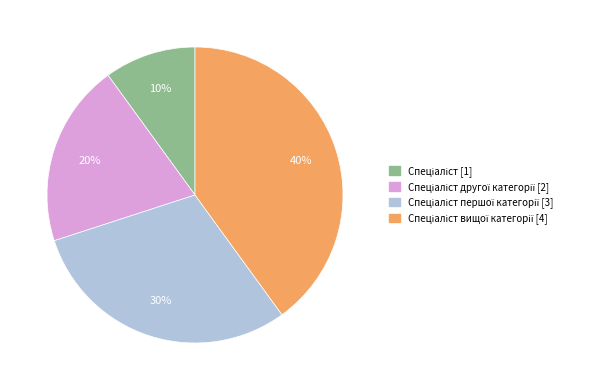

To the nearest percent, what is the average slice percentage?

25%